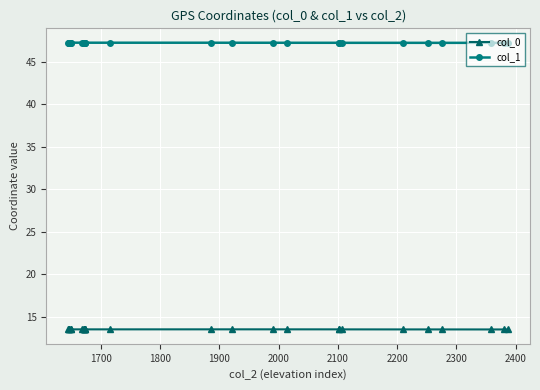

Is this an area chart (filled region under the line)?

No